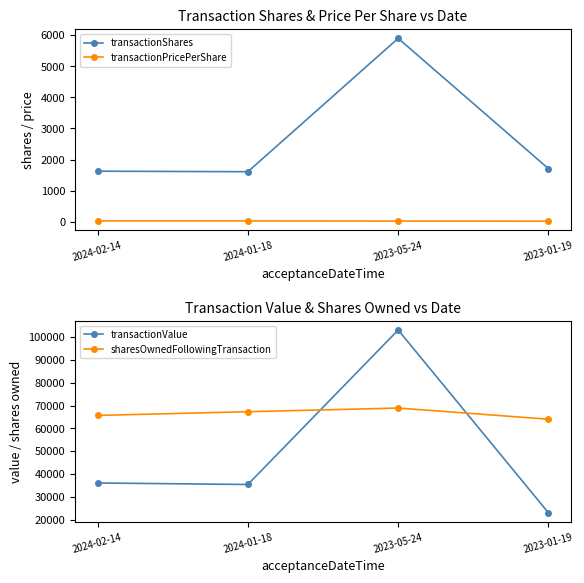

What is the label of the 4th point from the right?

2024-02-14